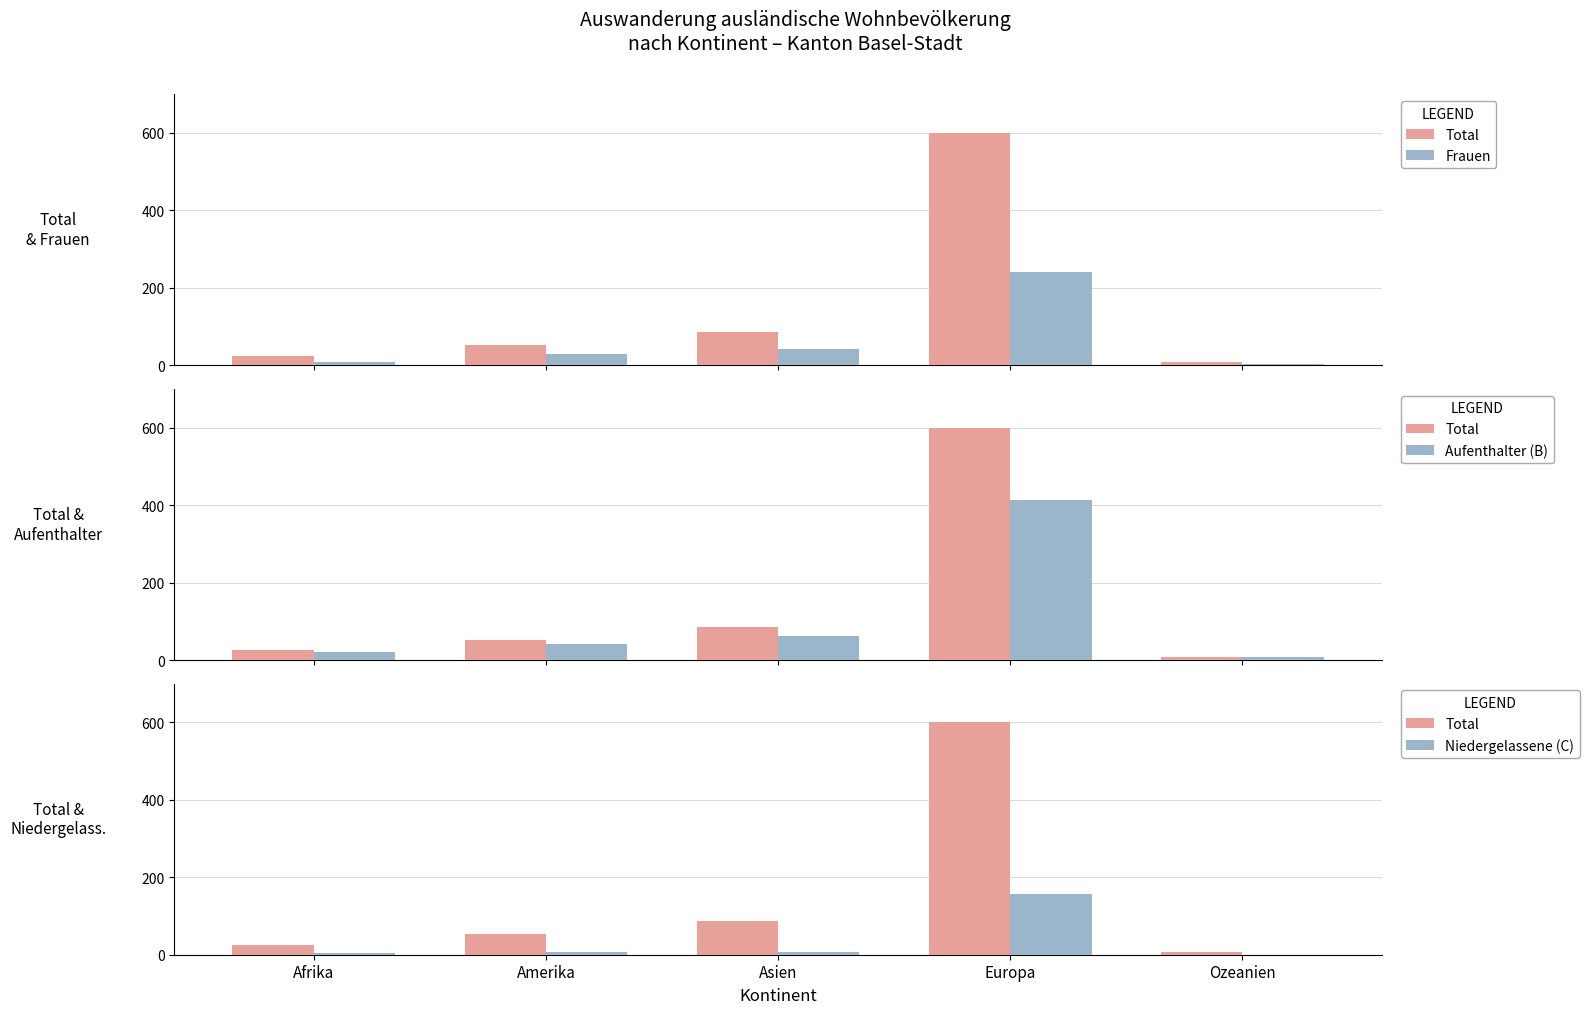

How many bars are there in each group?

4